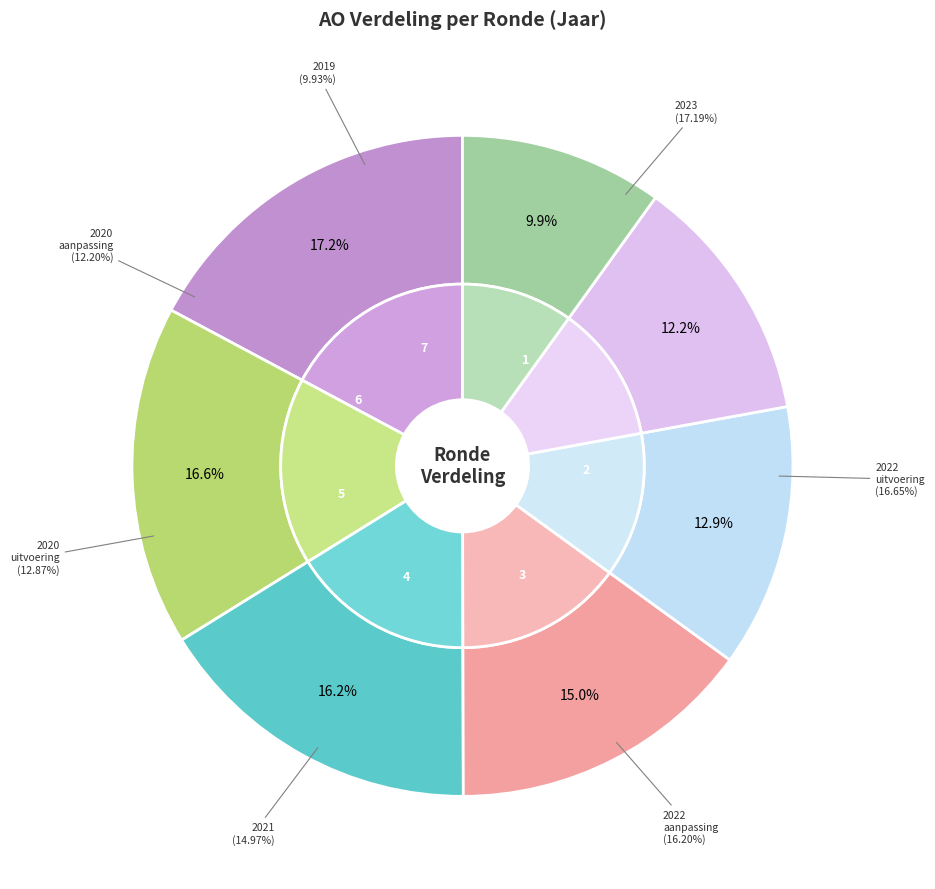

What percentage is NOT represented by 2023?

82.8%